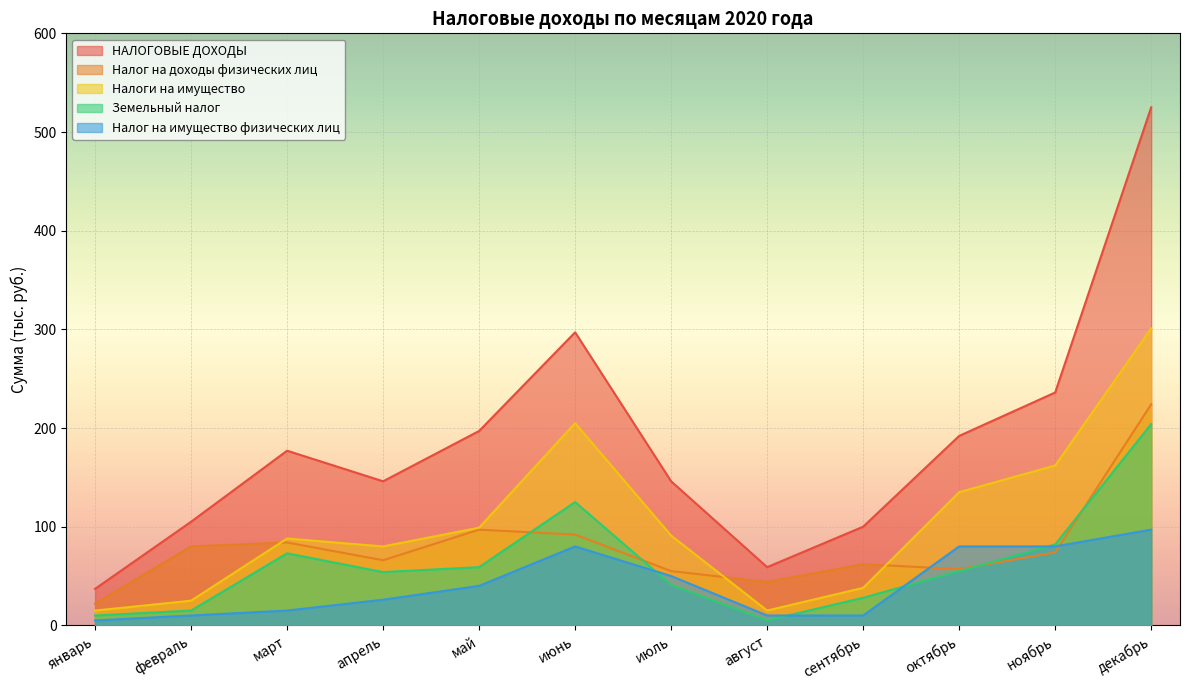

Rank the series by their maximum value, from highest to lowest.

НАЛОГОВЫЕ ДОХОДЫ, Налоги на имущество, Налог на доходы физических лиц, Земельный налог, Налог на имущество физических лиц